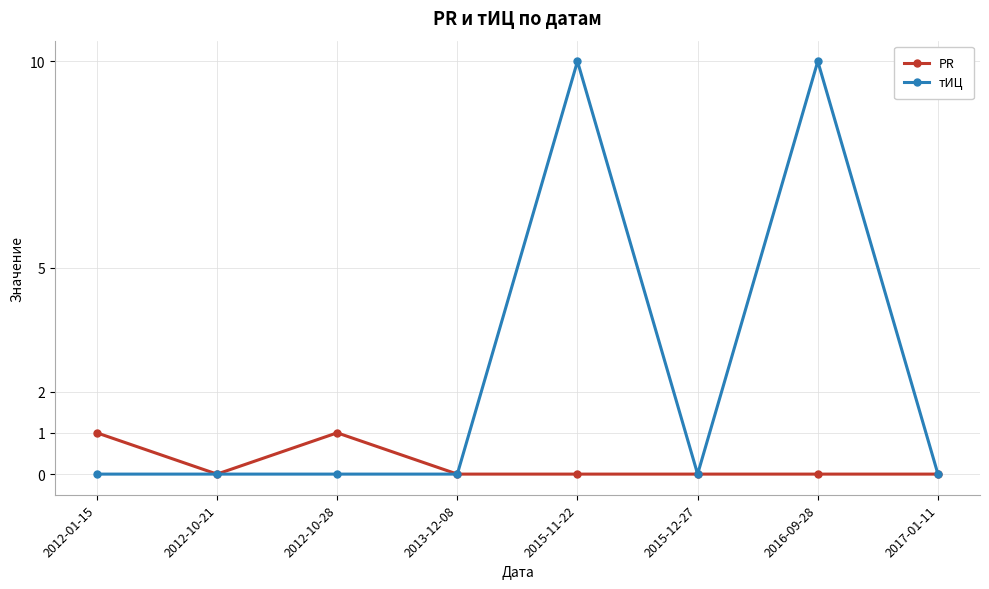

Which series has the largest total across all categories?

тИЦ